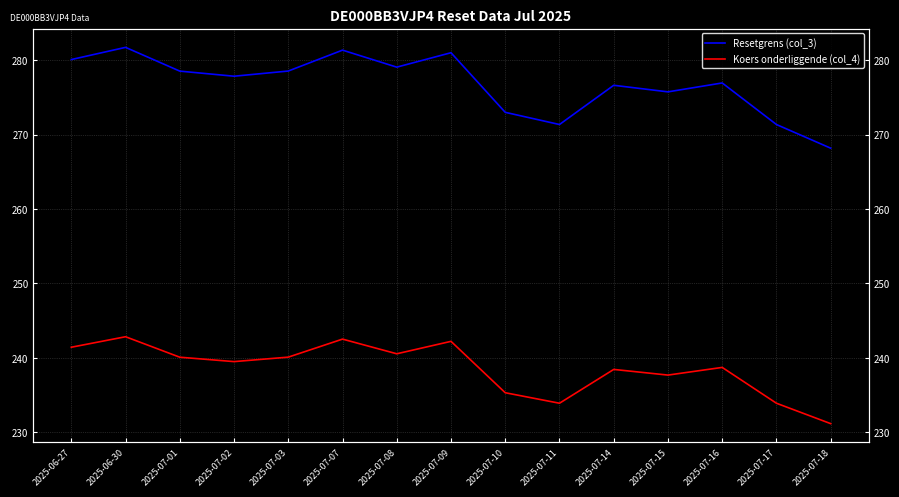

At how many categories does at least one series exceed 248?

15